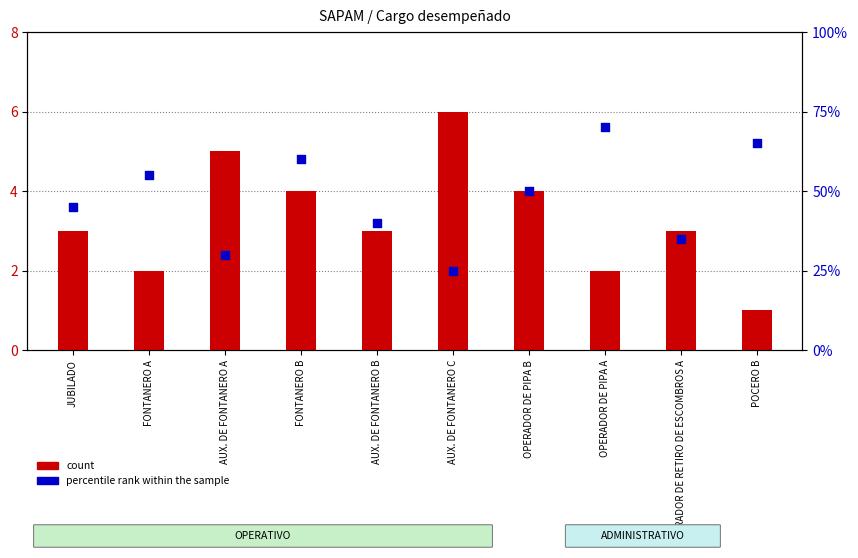

At how many categories does at least one series exceed 61?

2